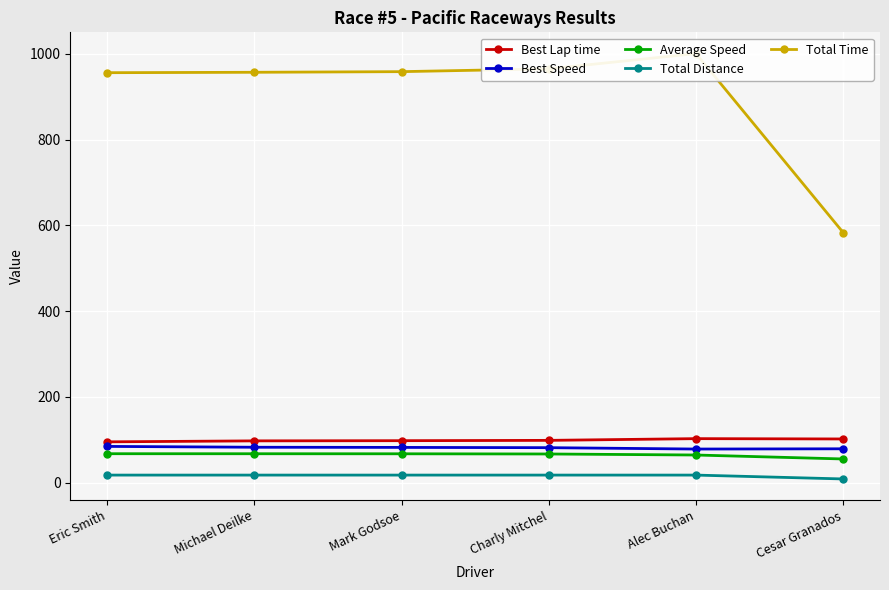

True or false: Total Distance and Best Speed cross at least once.

False